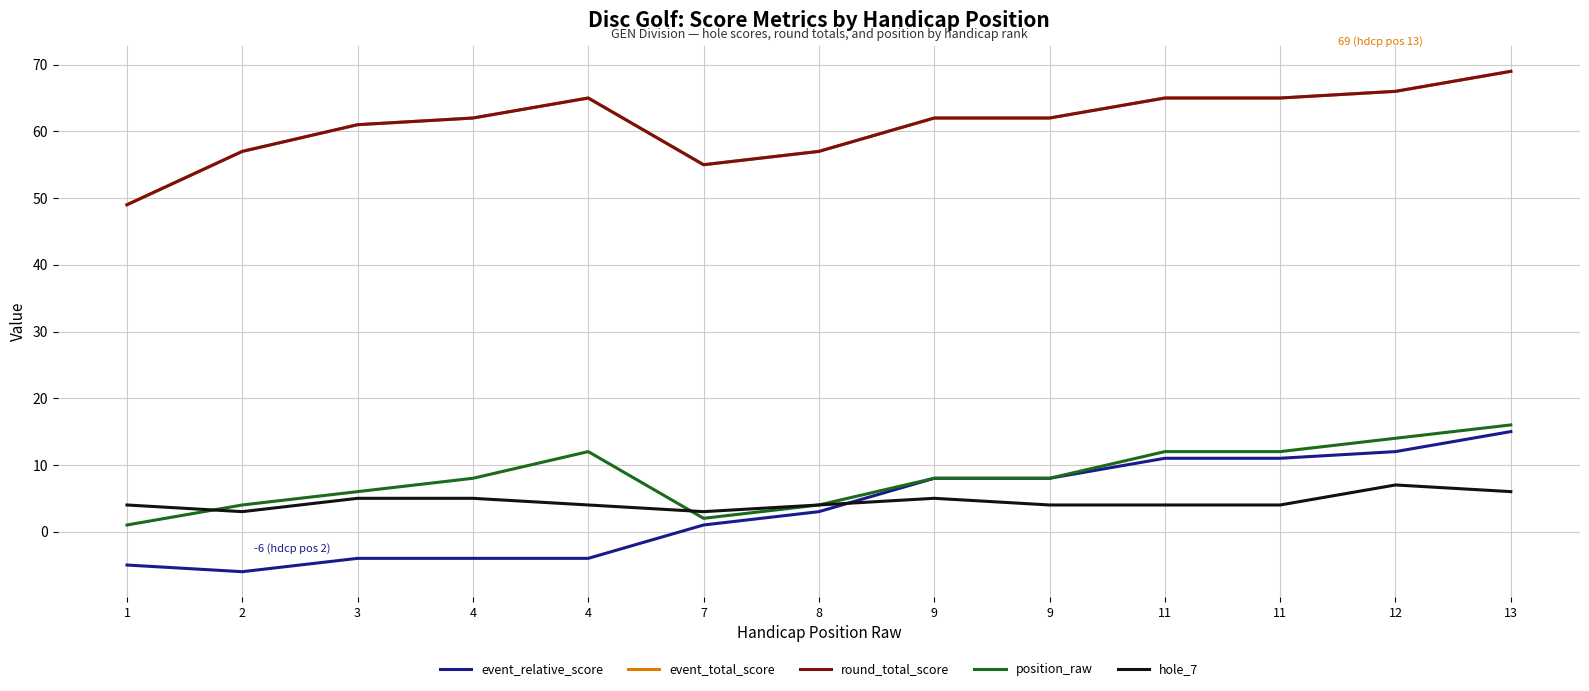

Is this an area chart (filled region under the line)?

No